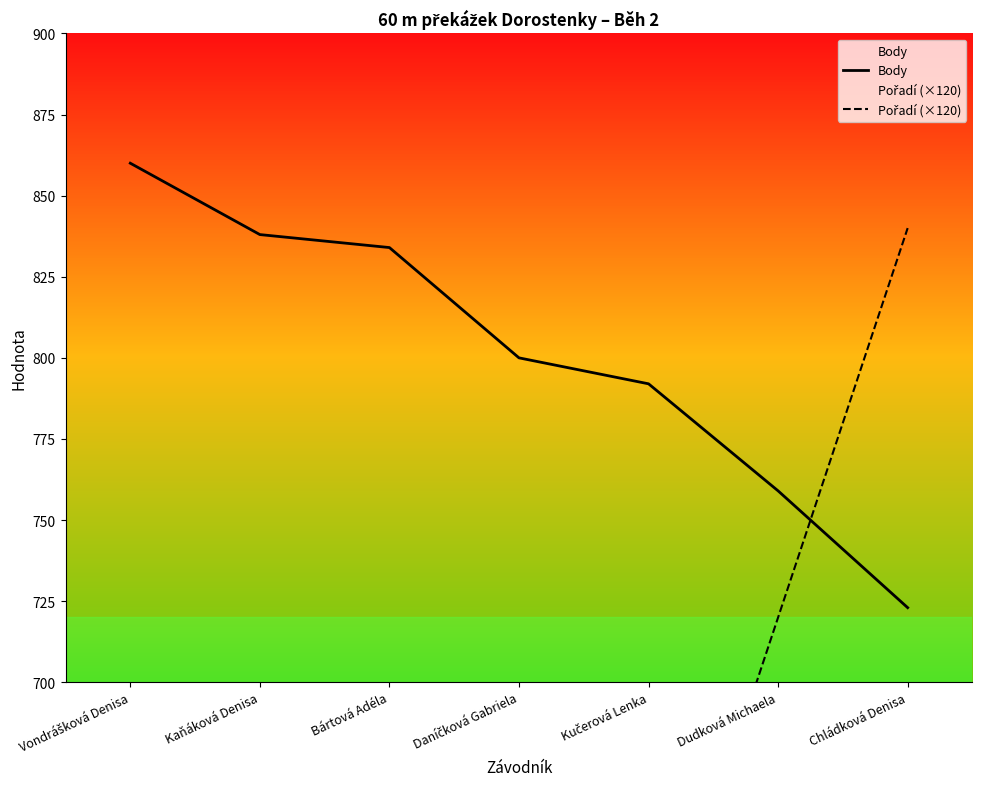

The Pořadí (×120) series shows 163 at Kučerová Lenka. True or false?

False